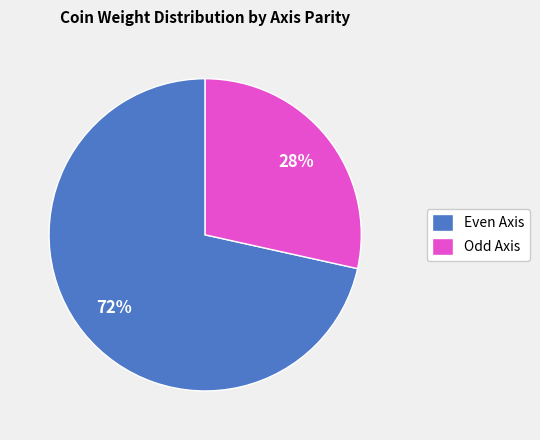

Between Odd Axis and Even Axis, which is larger?

Even Axis